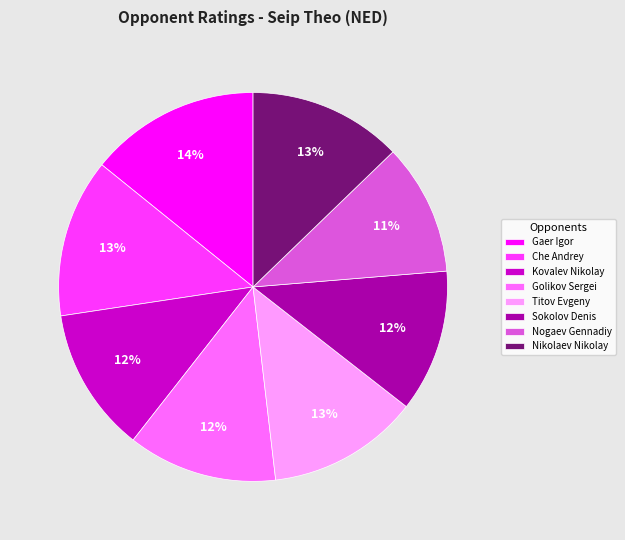

Approximately how many times larger is the value at Gaer Igor compared to Kovalev Nikolay?

1.2